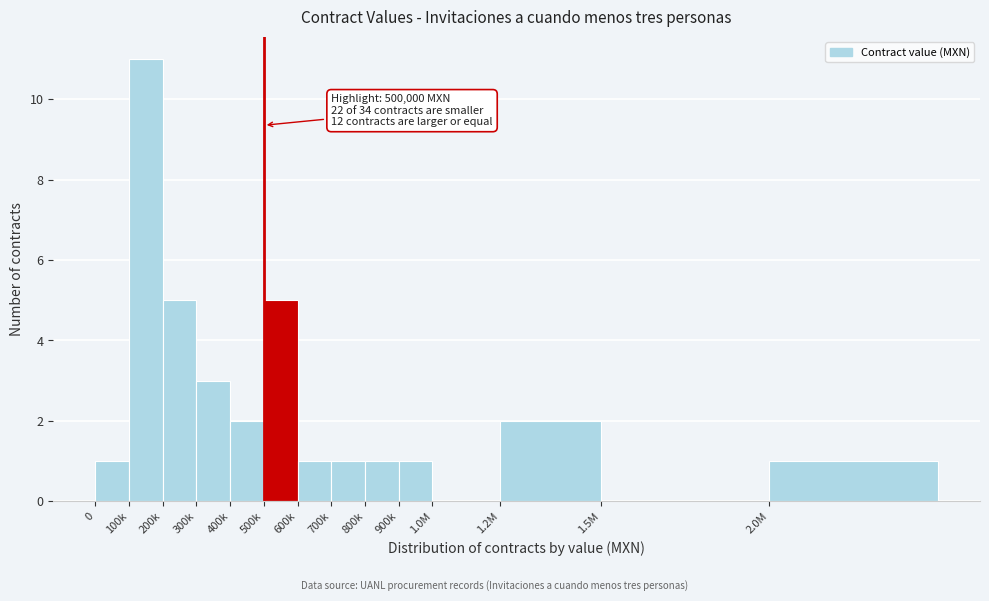

Reading left to right, list all the values displayed in this chart.

0=1	100k=11	200k=5	300k=3	400k=2	500k=5	600k=1	700k=1	800k=1	900k=1	1.0M=0	1.2M=2	1.5M=0	2.0M=1